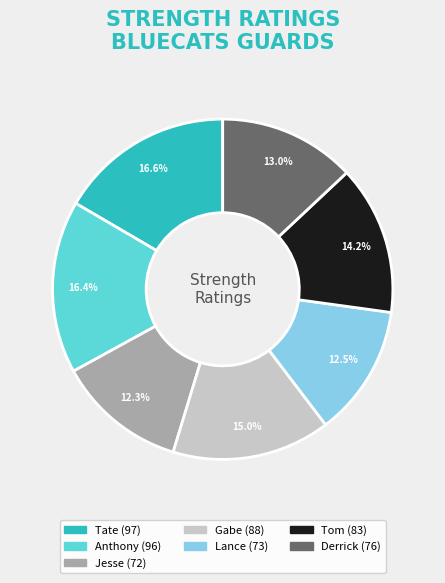

Is the sum of Tate and Anthony greater than half?

No